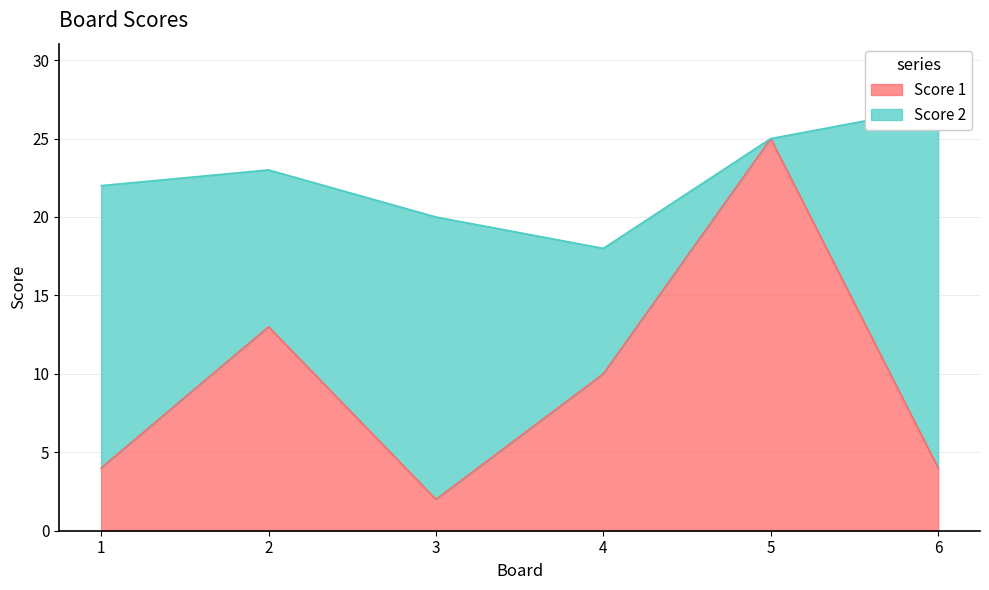

What is the greatest value displayed?

25